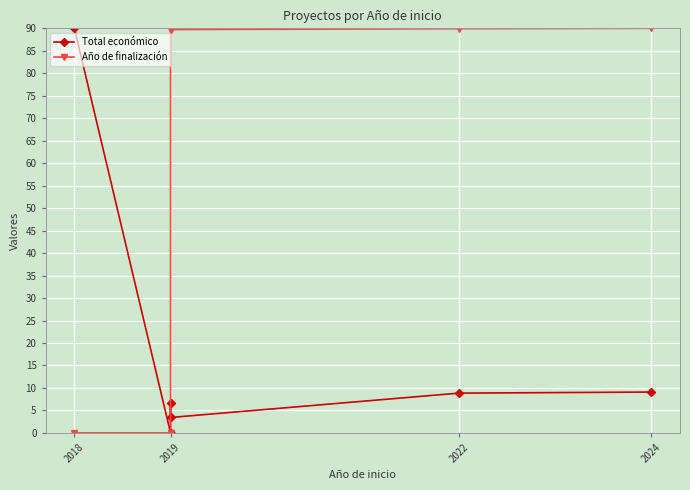

Count the number of data series in this chart.

2